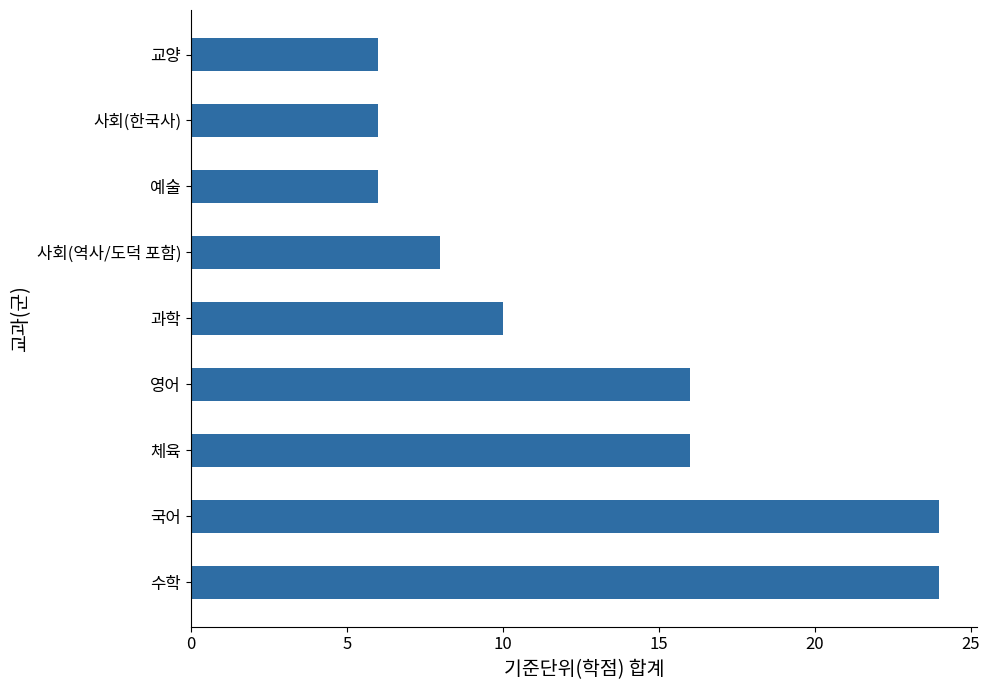

How many values are between 6 and 16?

7